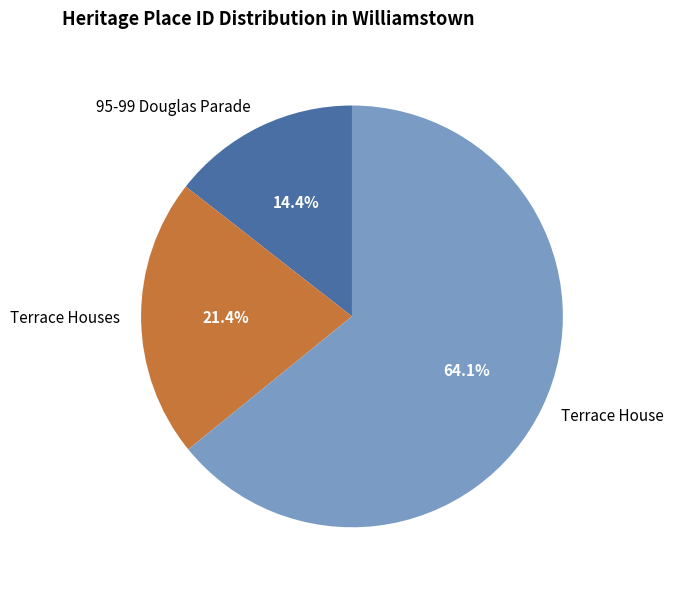

Is there any slice that represents more than half of the pie?

Yes